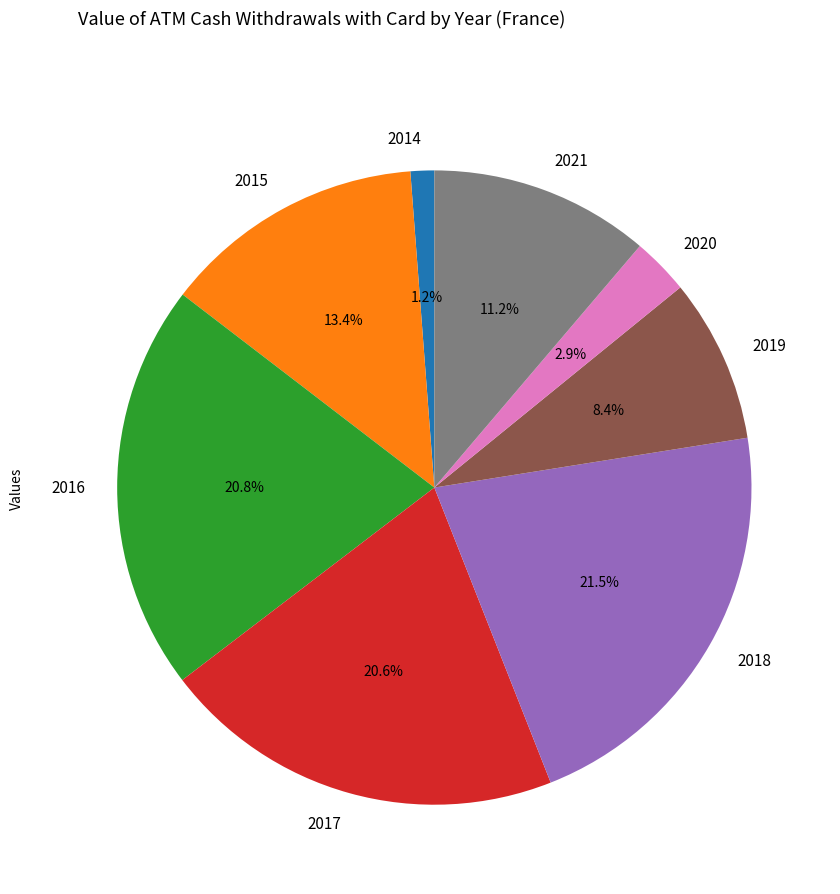

To the nearest percent, what portion does 2020 represent?

3%